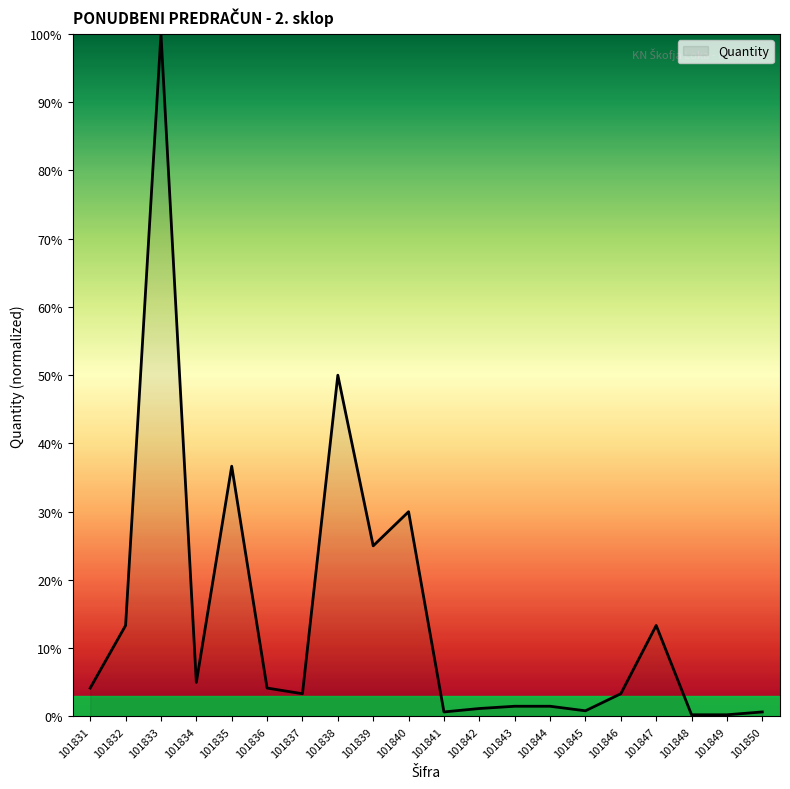

What is the approximate value at 101833?

100.0